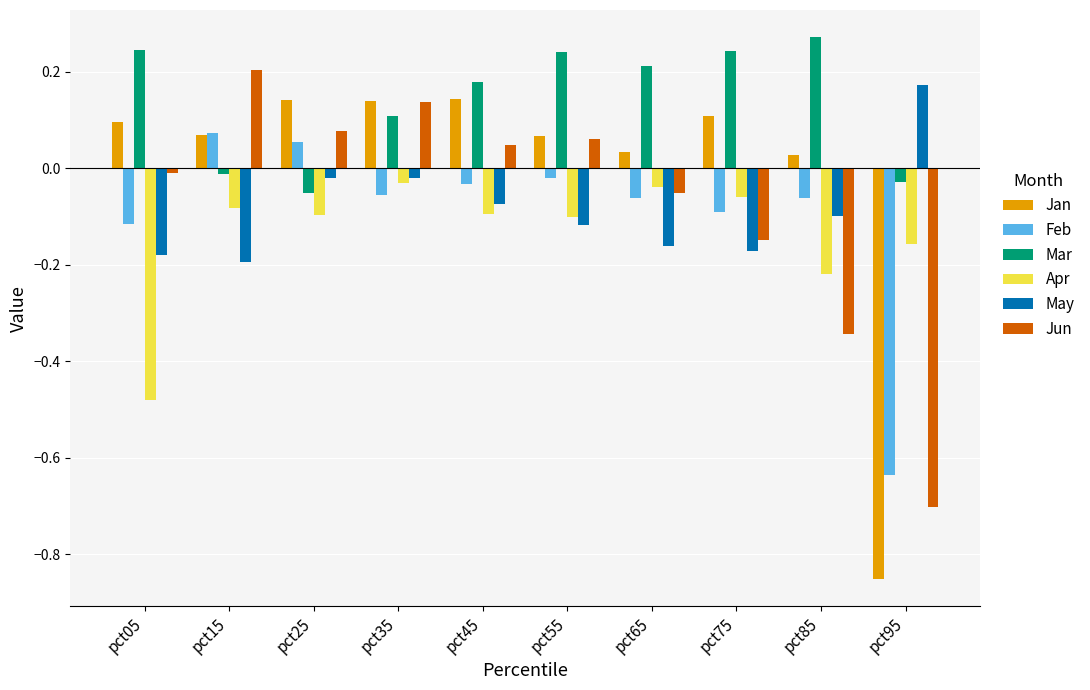

Which series has the largest total across all categories?

Mar